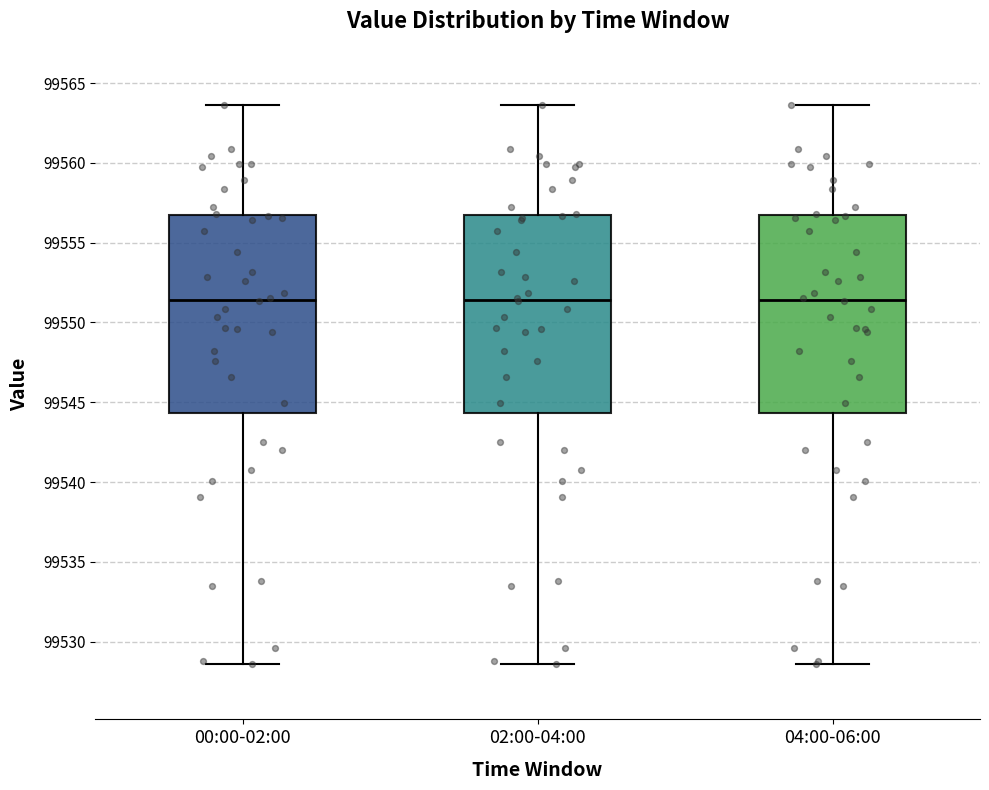

Reading left to right, read every box against the y-axis: the position of its median line, the range the box covers, and the ends of its whiskers. The values are not printed on the chart, so give them approximately, as read against the axis.

00:00-02:00: median 99551.5, box 99544.5 to 99556.5, whiskers 99528.5 to 99563.5
02:00-04:00: median 99551.5, box 99544.5 to 99556.5, whiskers 99528.5 to 99563.5
04:00-06:00: median 99551.5, box 99544.5 to 99556.5, whiskers 99528.5 to 99563.5